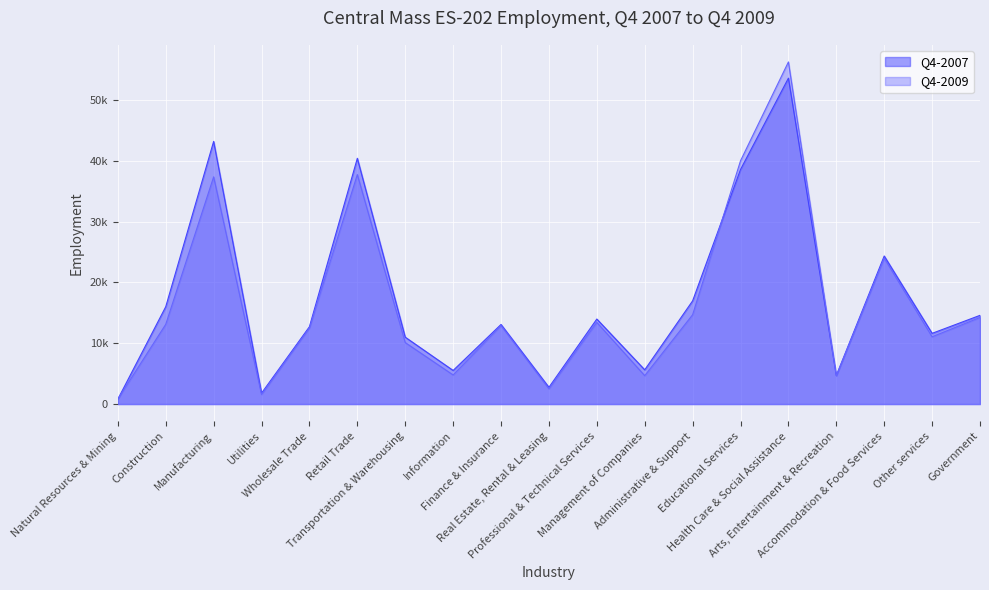

The Q4-2007 series shows 2752 at Real Estate, Rental & Leasing. True or false?

True